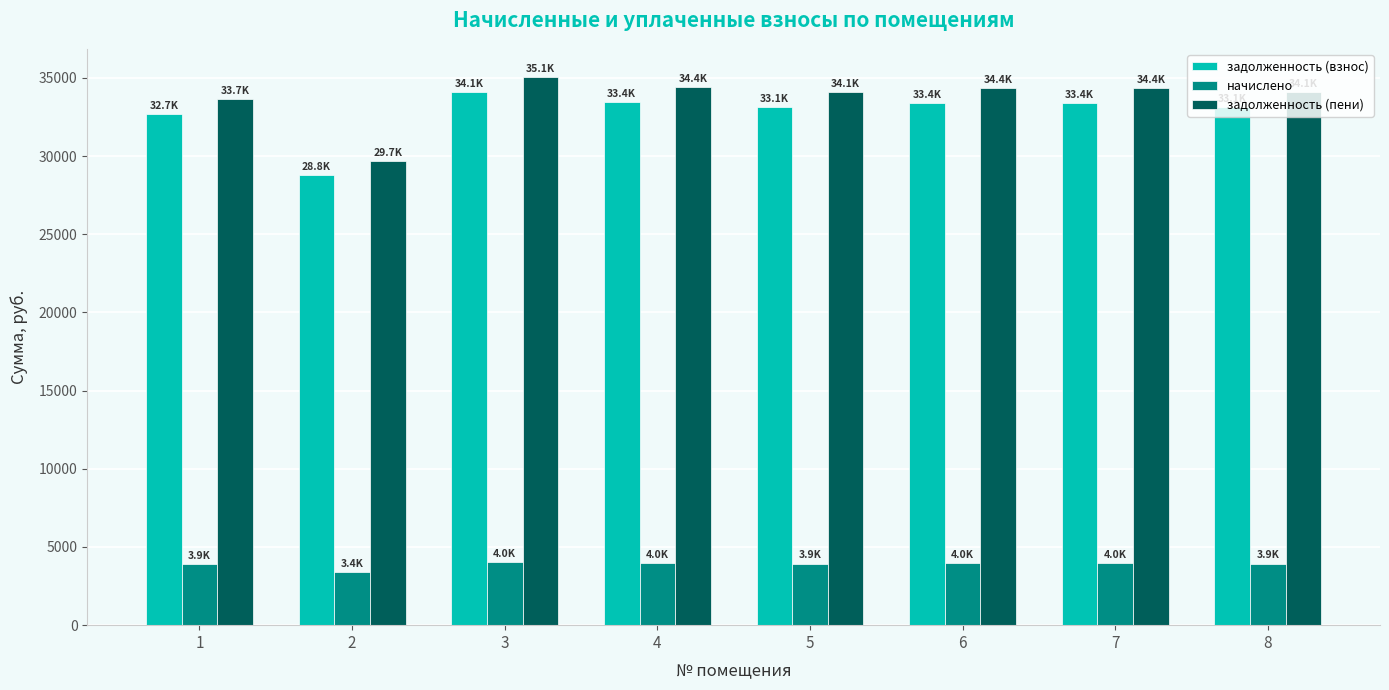

What is the minimum value for задолженность (взнос)?

28803.4